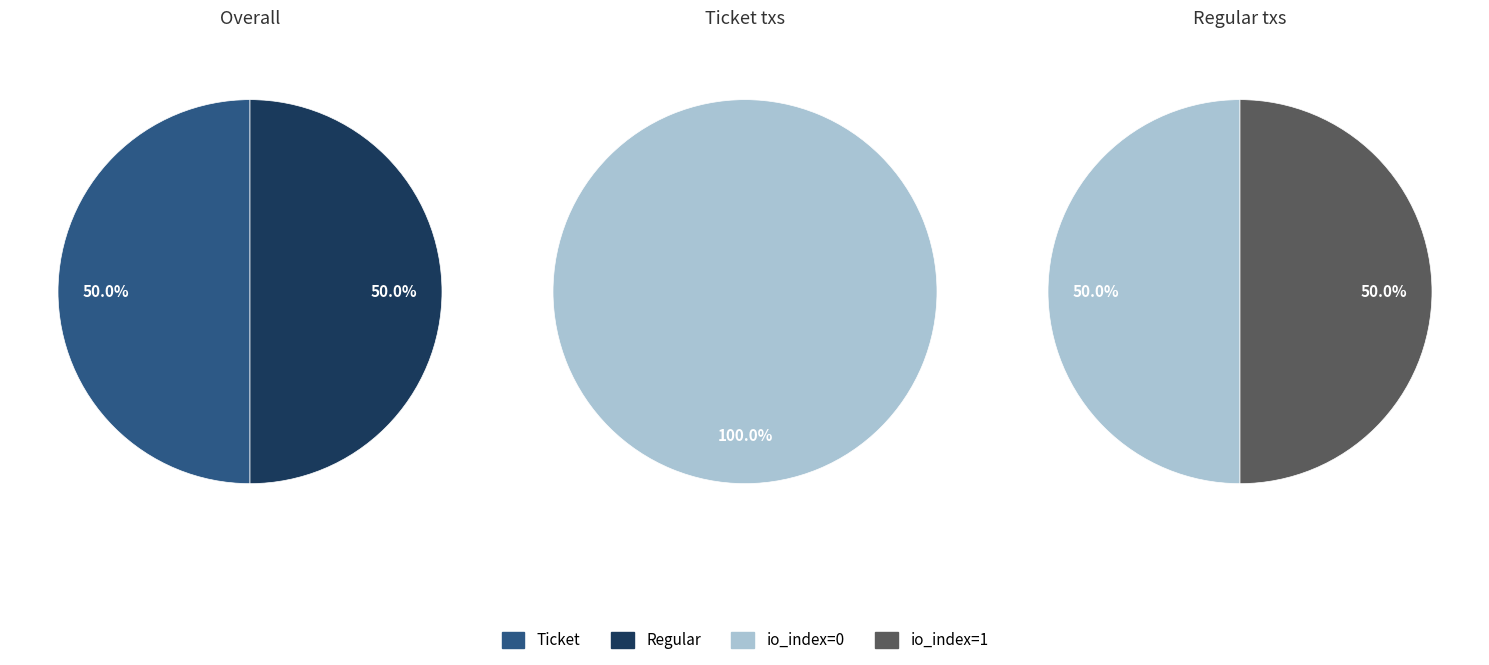

Rank the series at Regular (io_index=0) from lowest to highest value.

Ticket, Regular